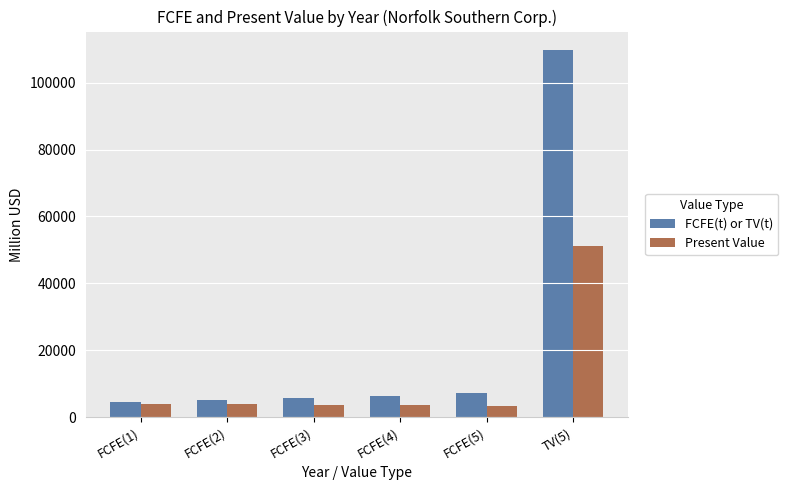

Which category has the highest value in the FCFE(t) or TV(t) series?

TV(5)